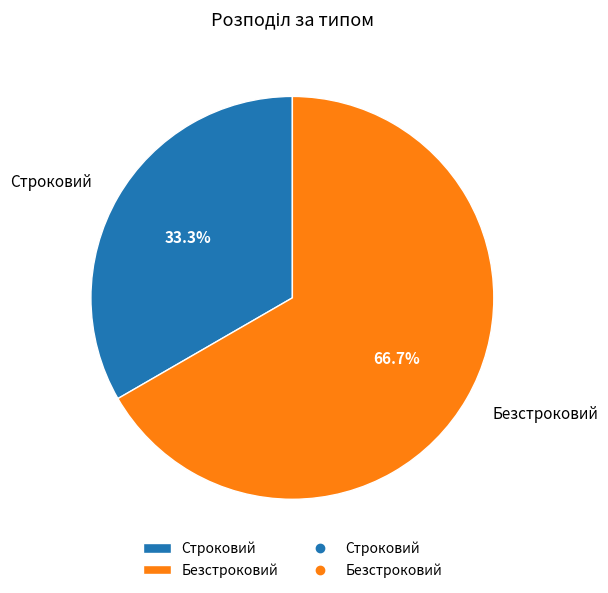

True or false: Безстроковий accounts for 54% of the total.

False